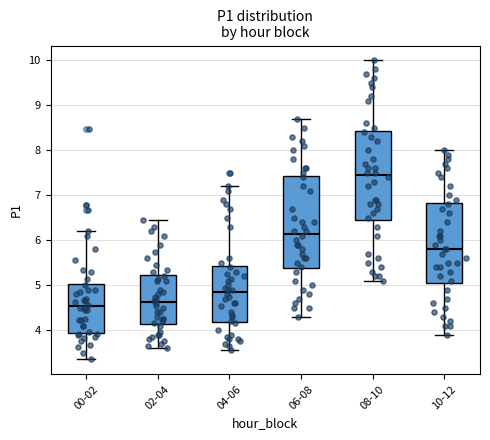

Where does the lower whisker of the box for 08-10 end on the y-axis? The values are not printed on the chart, so give them approximately, as read against the axis.

5.1